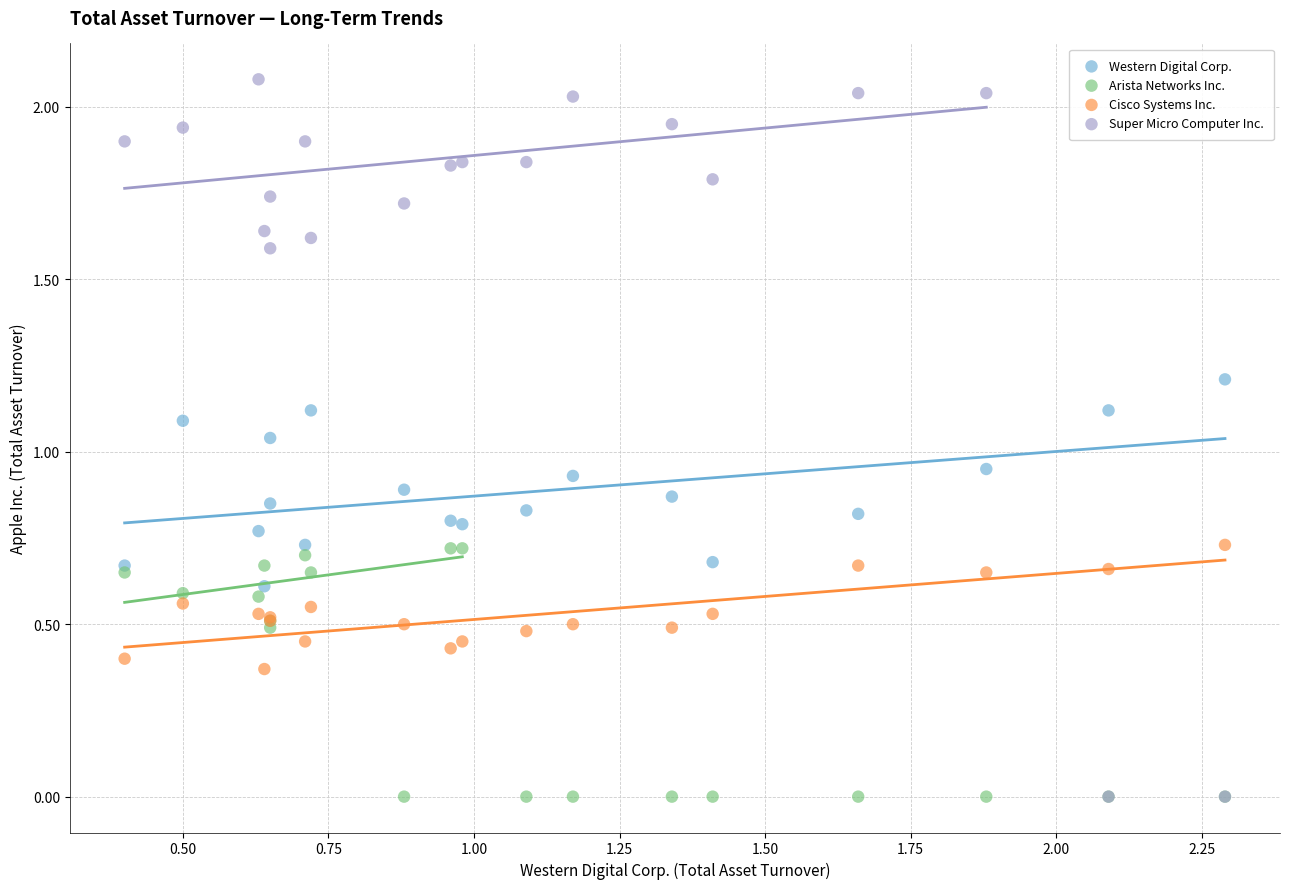

Which series contains the highest Y value?

Super Micro Computer Inc.